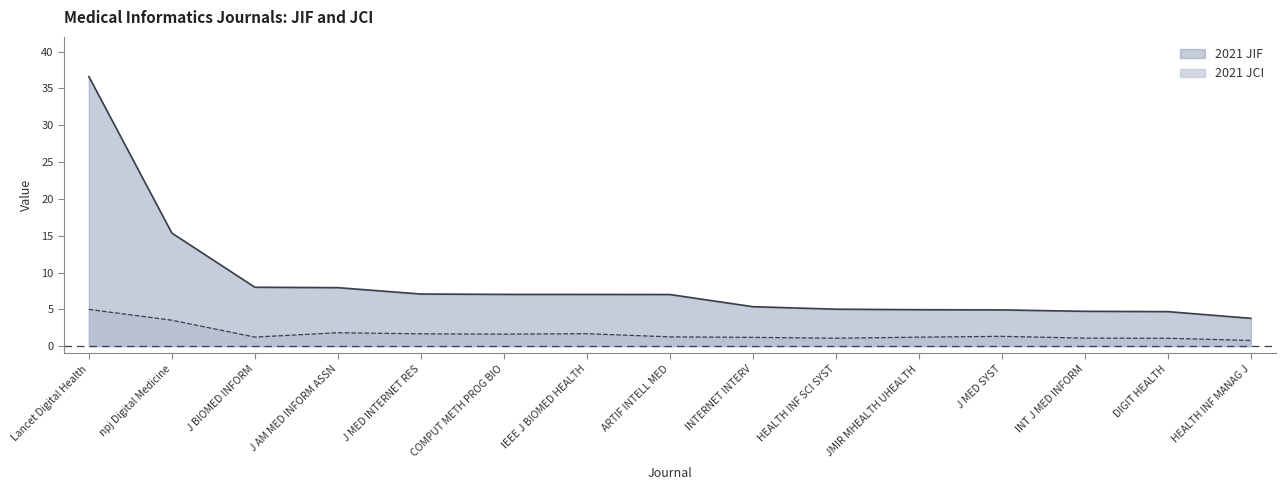

Between npj Digital Medicine and JMIR MHEALTH UHEALTH, which series saw the biggest shift?

2021 JIF